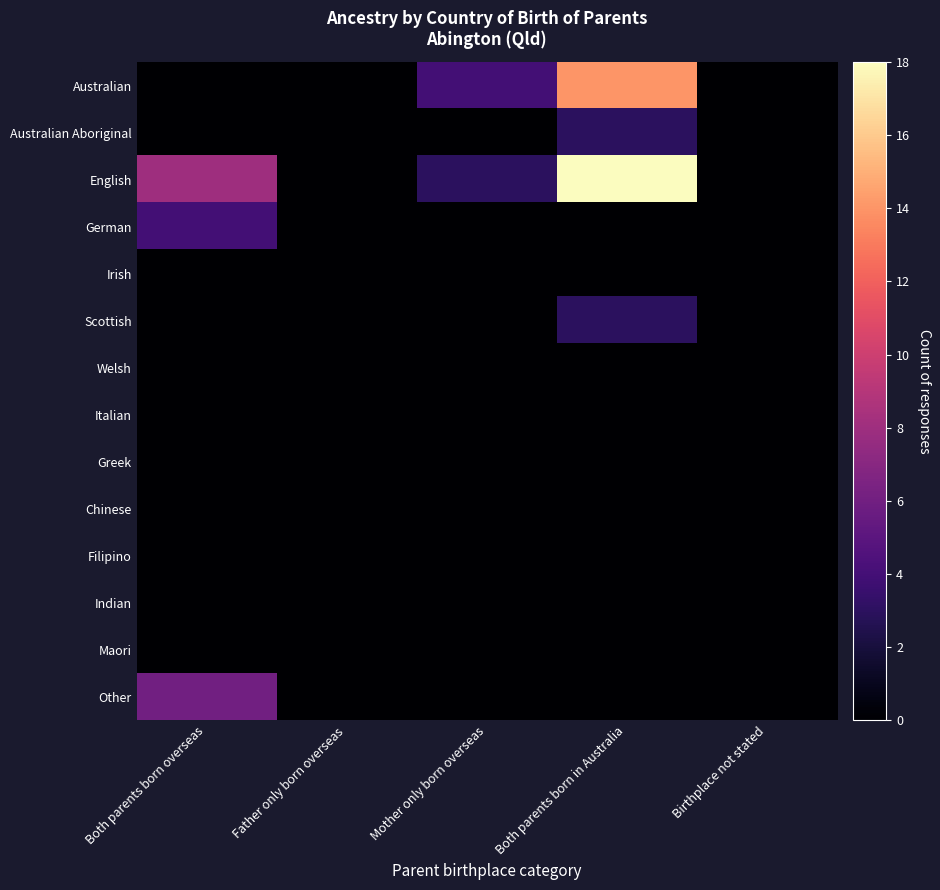

Rank the series at Mother only born overseas from highest to lowest value.

Australian, English, Australian Aboriginal, German, Irish, Scottish, Welsh, Italian, Greek, Chinese, Filipino, Indian, Maori, Other